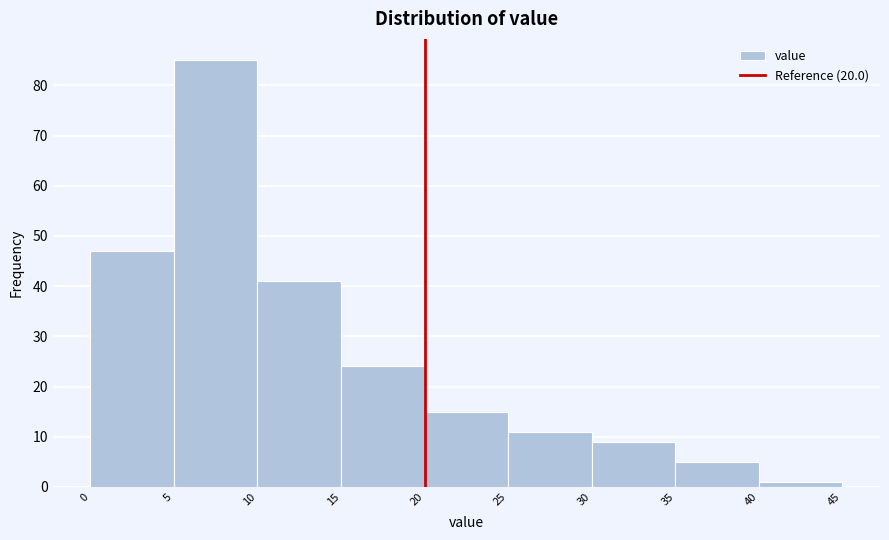

How tall is the bar that spans 35 to 40 on the x-axis? The values are not printed on the chart, so give them approximately, as read against the axis.

5